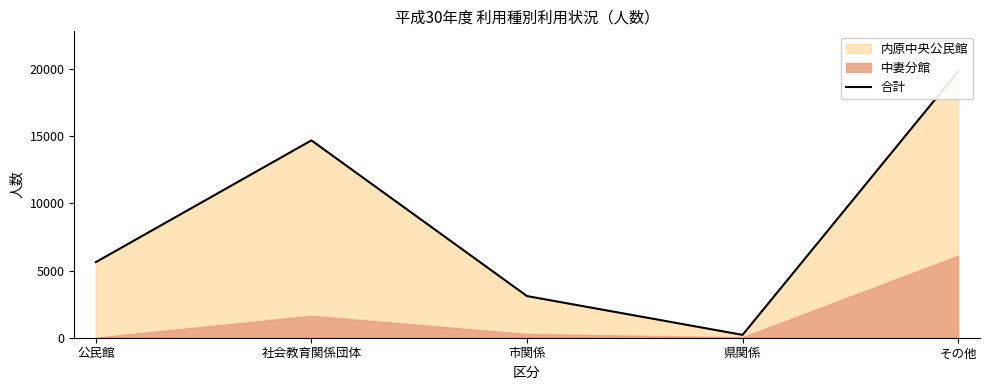

What is the average value?

8695